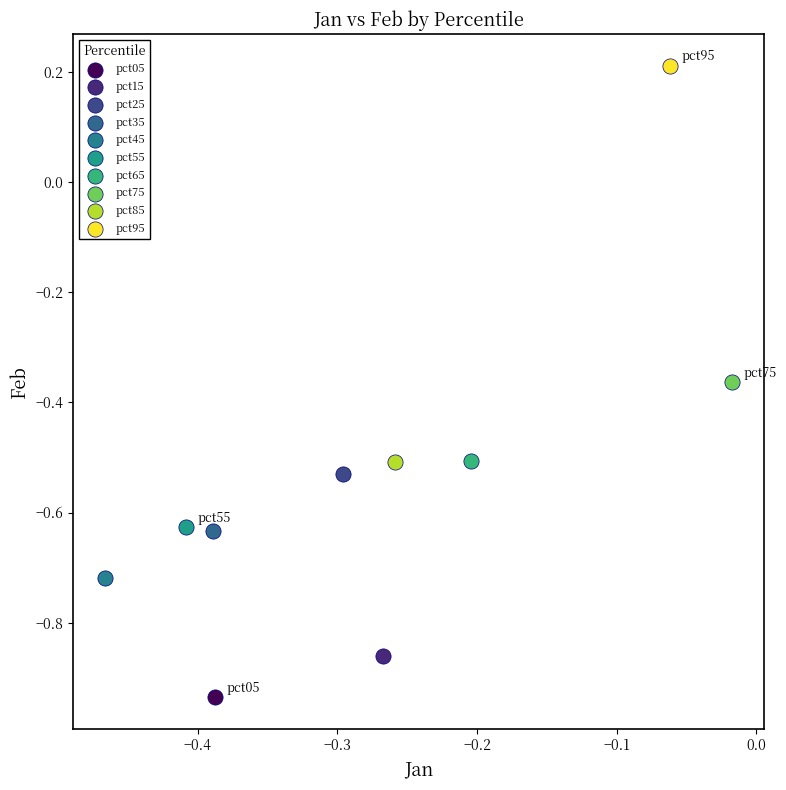

What are all the series names shown in the legend?

pct05, pct15, pct25, pct35, pct45, pct55, pct65, pct75, pct85, pct95